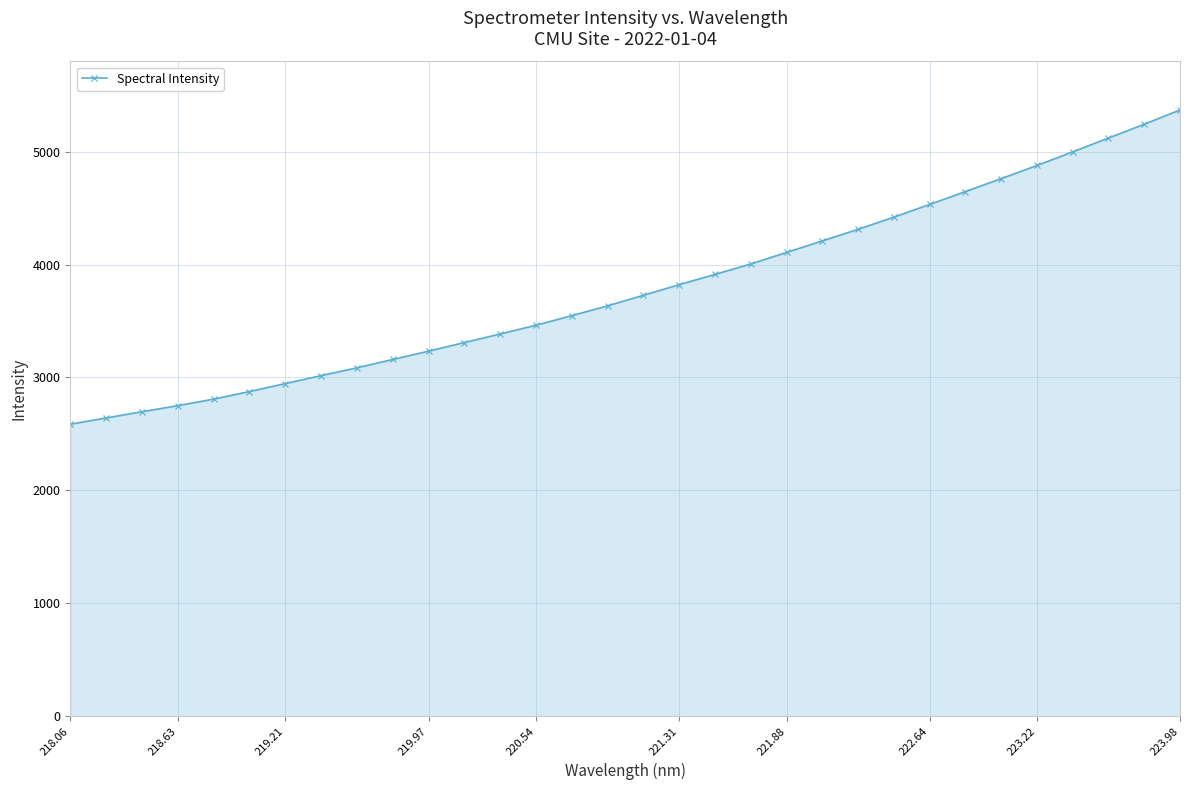

How many lines are shown in the chart?

1